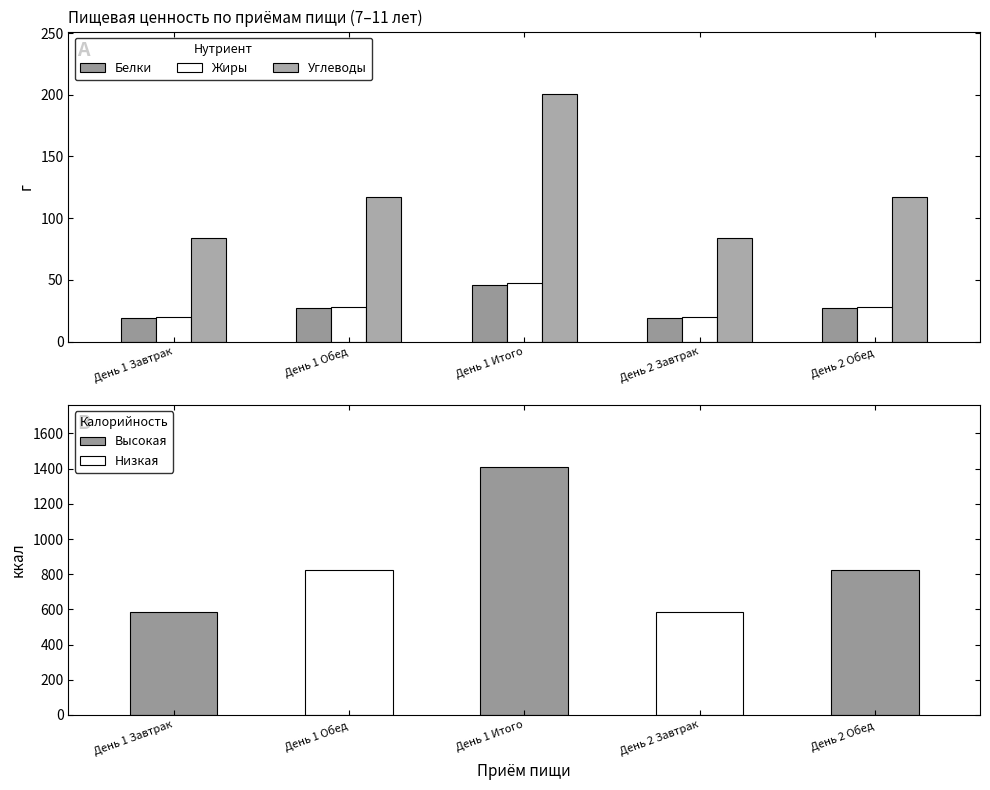

What position from the left is День 1 Итого?

3